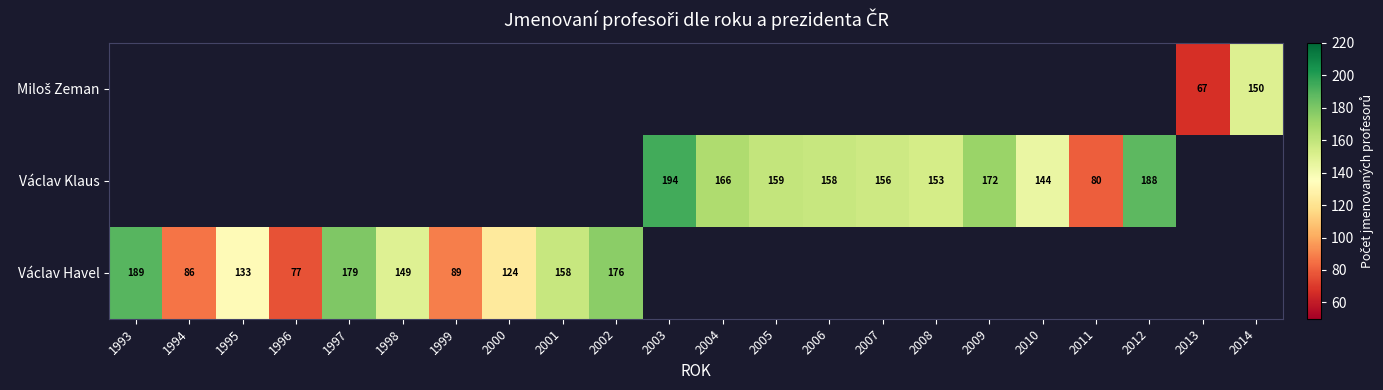

What is the sum of the Václav Klaus values at 2010 and 2009?

316